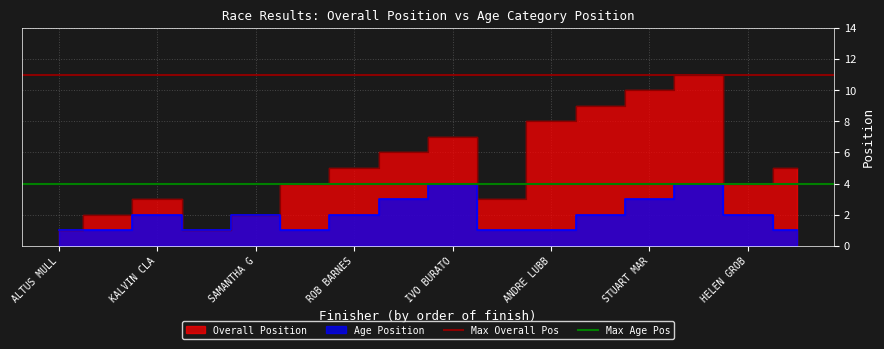

At which label is Max Overall Pos closest to 11?

ALTUS MULL